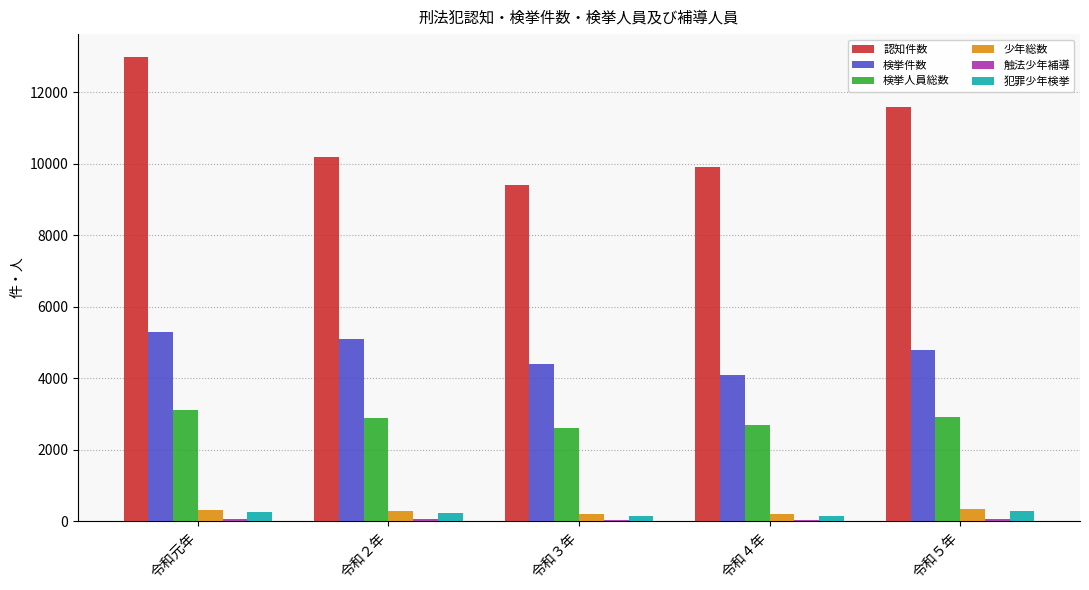

Which series has the largest total across all categories?

認知件数